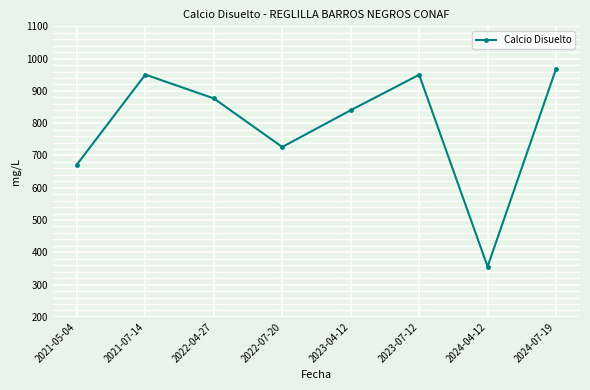

What is the minimum value shown in the chart?

355.7